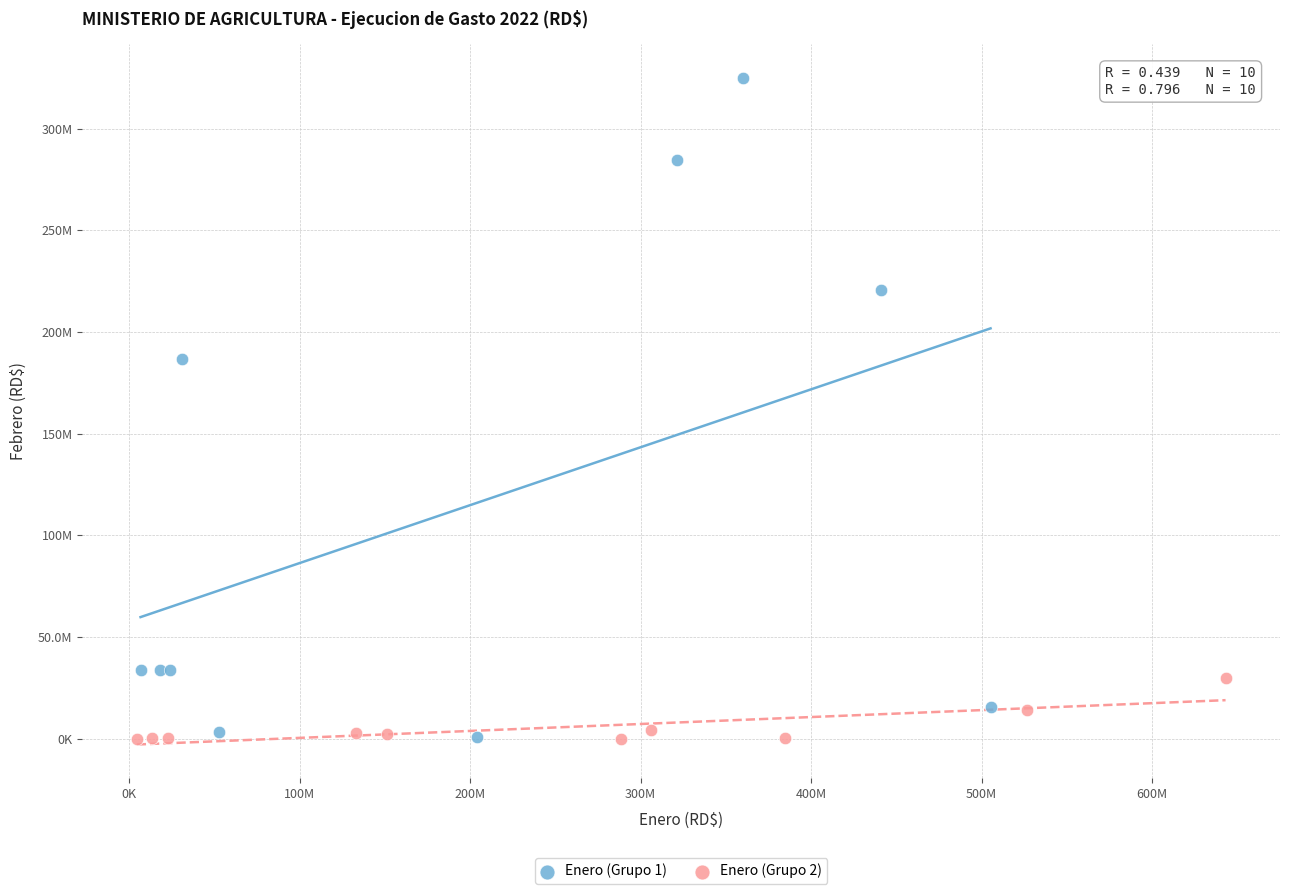

What are all the series names shown in the legend?

Enero (Grupo 1), Enero (Grupo 2)